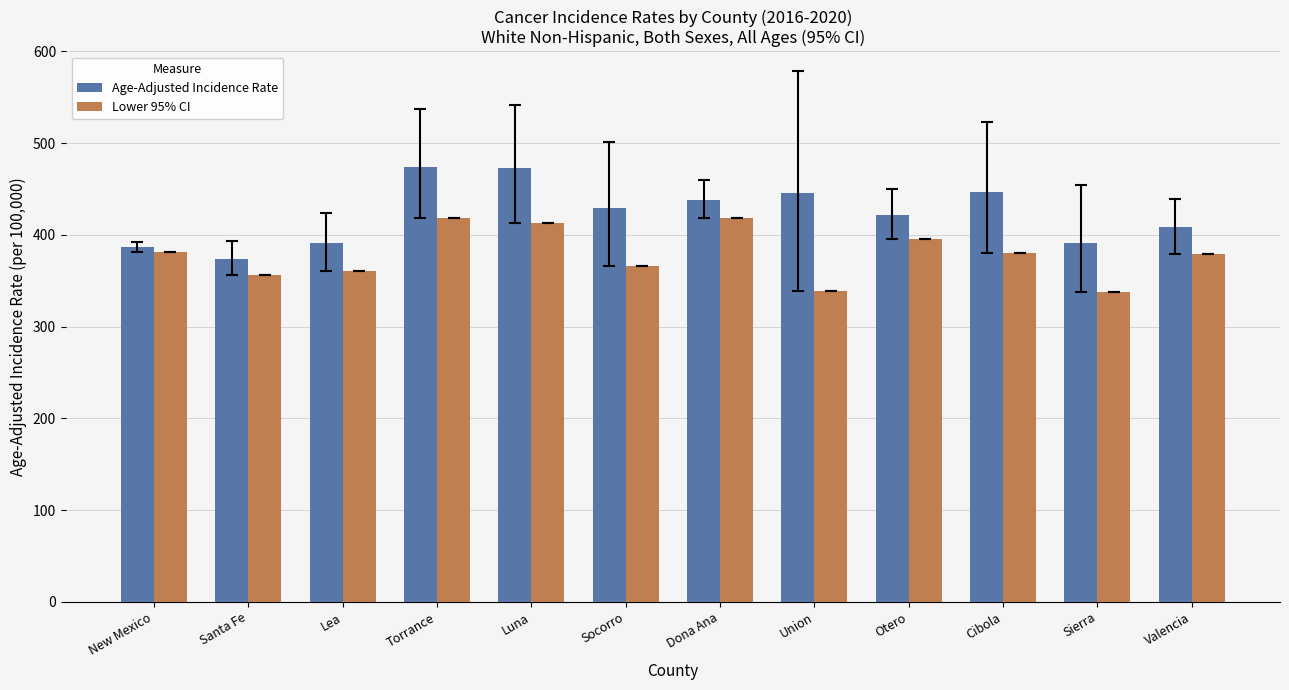

What is the label of the 2nd bar from the right?

Sierra